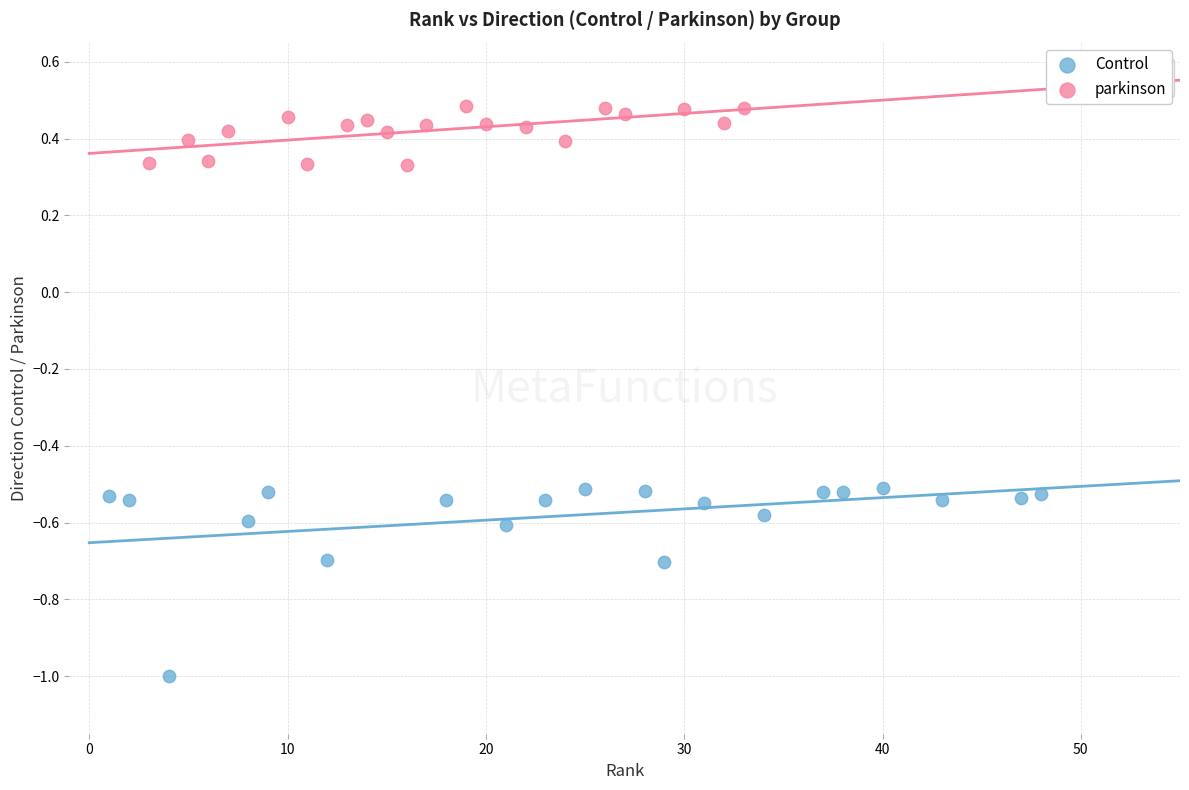

Which series has the largest Y range (max minus min)?

Control